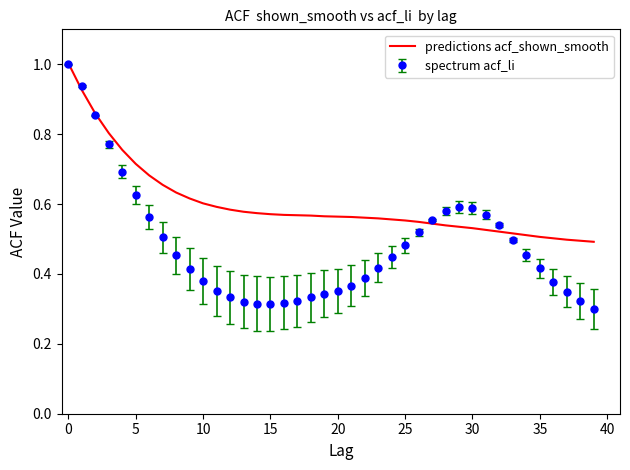

List the series in order of their overall mean, lowest first.

spectrum acf_li, predictions acf_shown_smooth